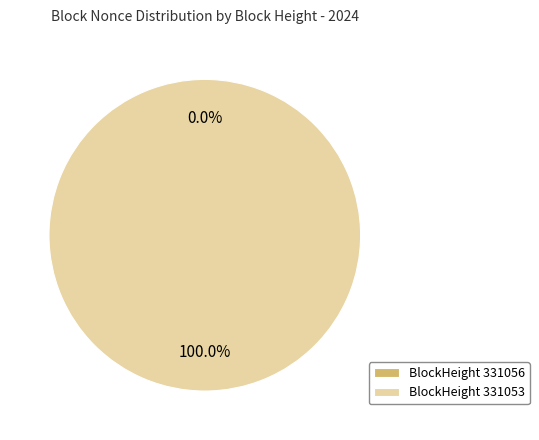

Which slice represents more than half of the pie?

BlockHeight 331053